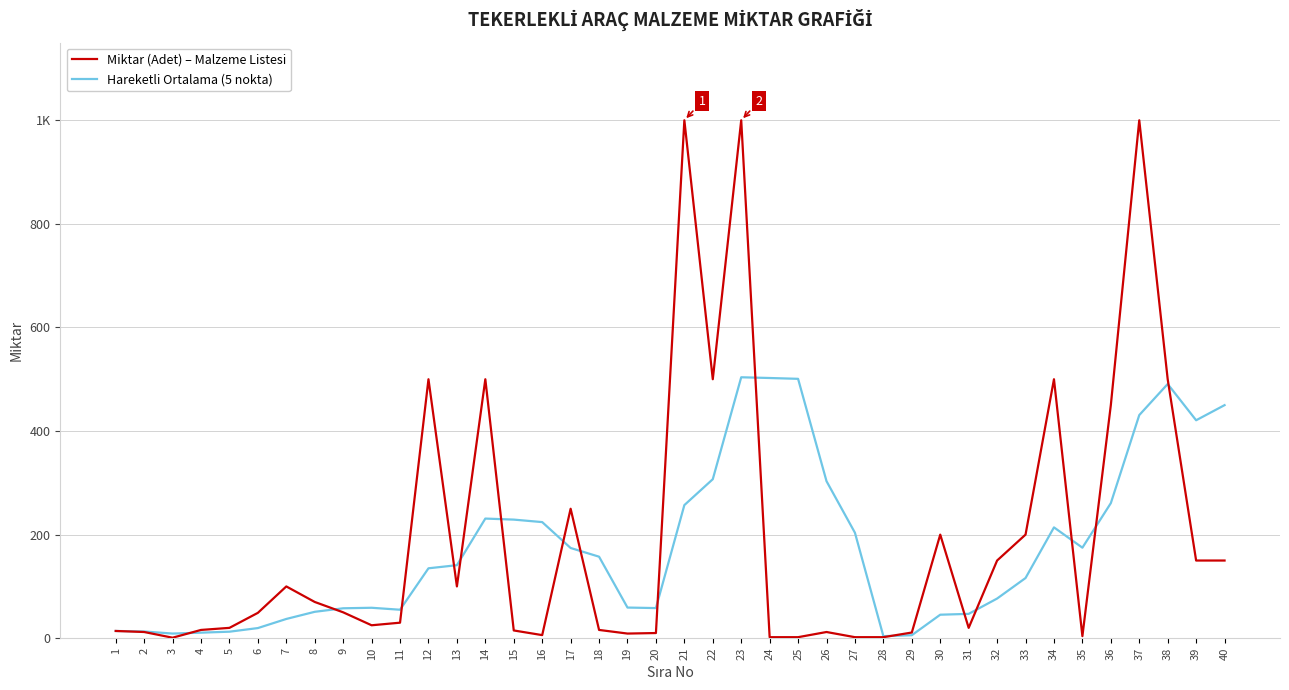

What are all the series names shown in the legend?

Miktar (Adet) – Malzeme Listesi, Hareketli Ortalama (5 nokta)